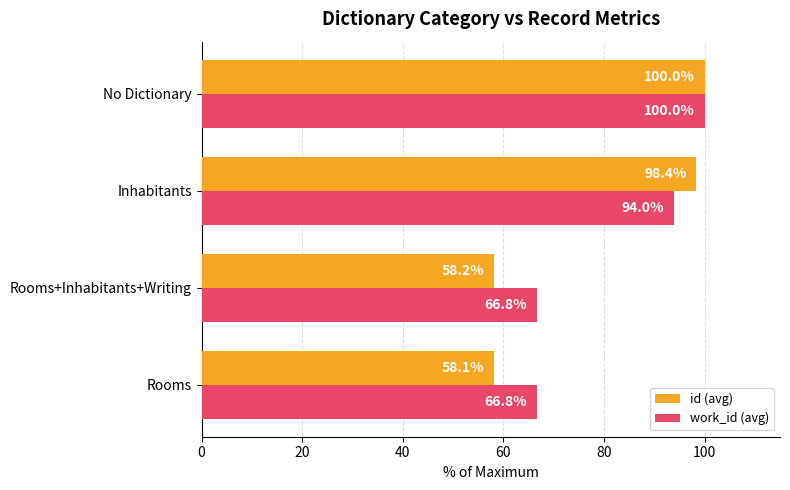

Which series has the largest range (max minus min)?

id (avg)